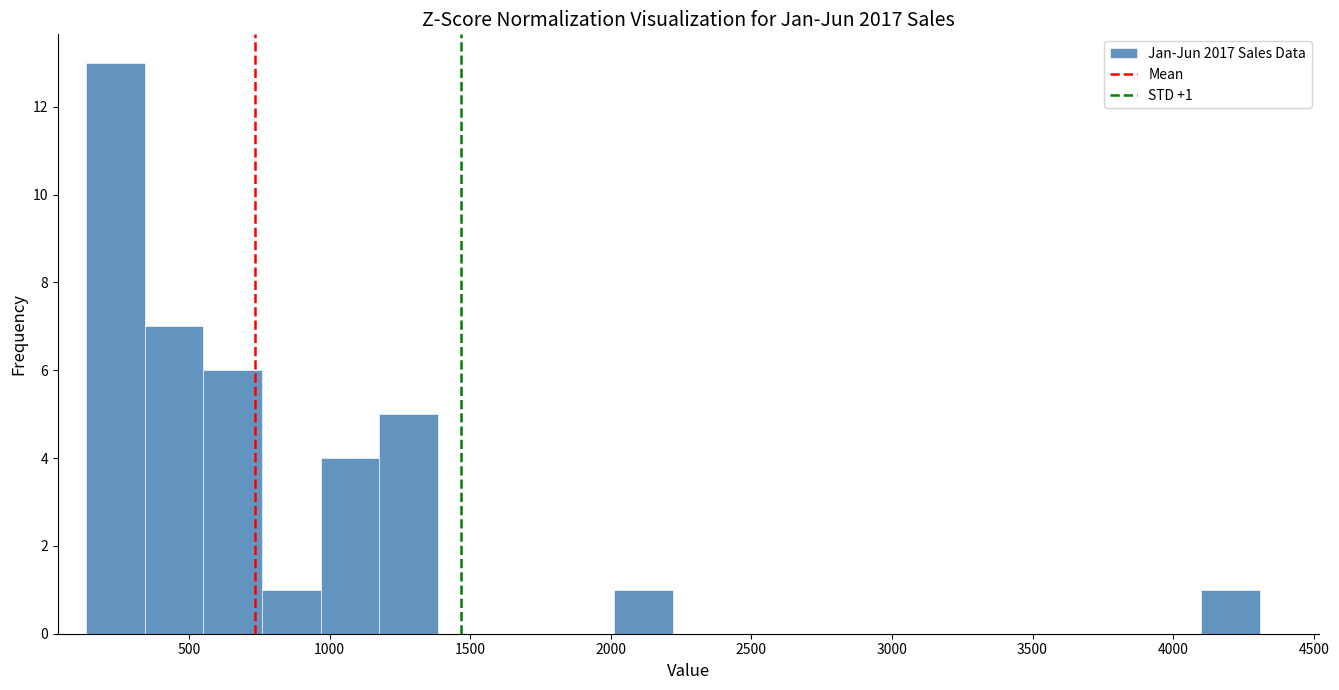

Which range on the x-axis has the tallest bar?

150 to 350